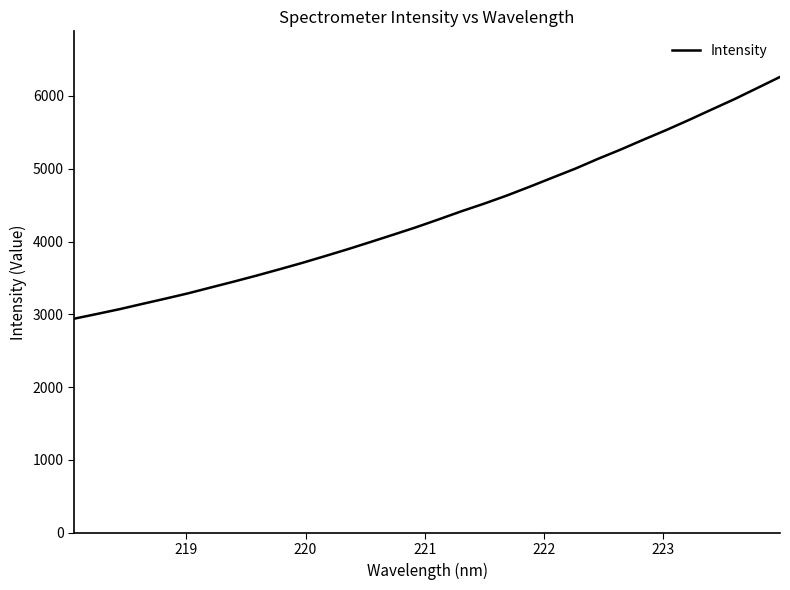

What is the smallest value displayed?

2940.6